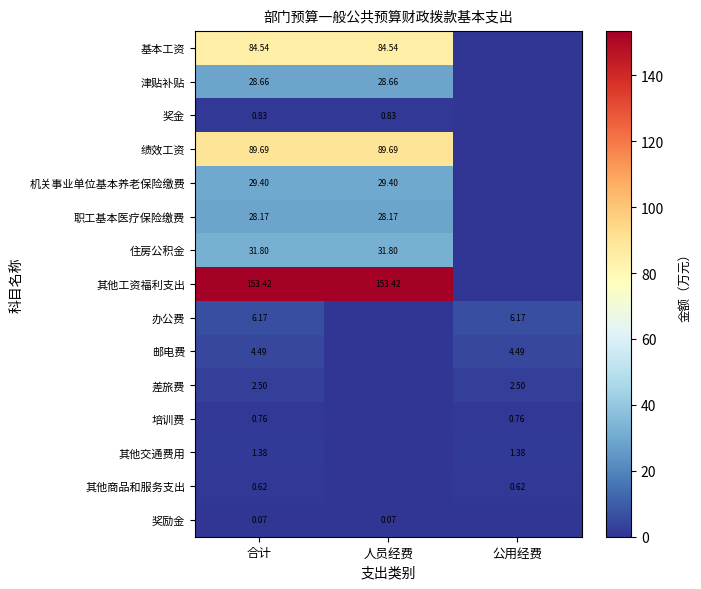

Which label corresponds to the smallest value in the chart?

公用经费